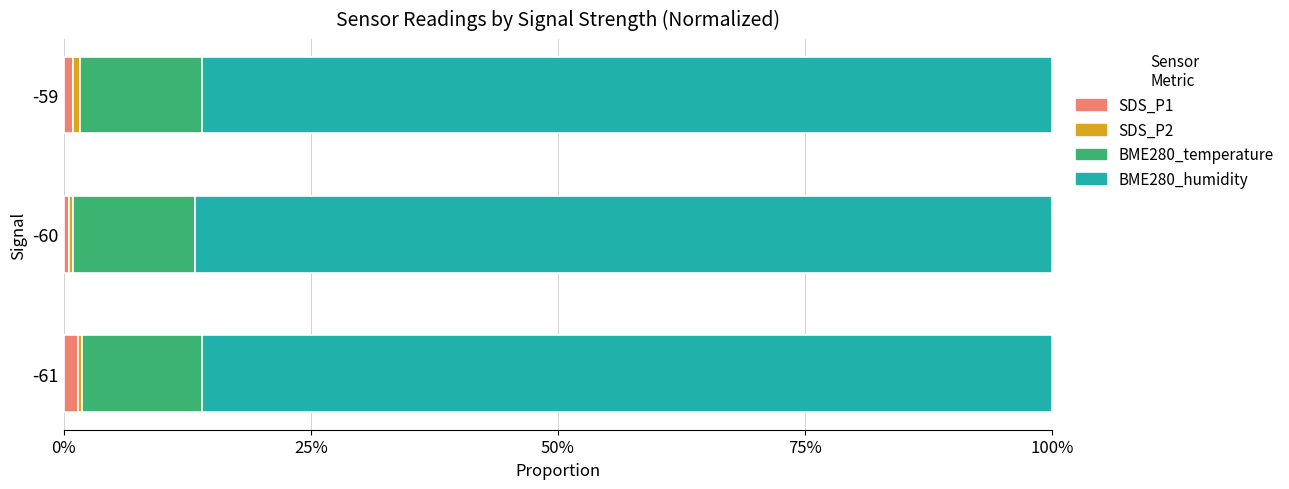

At how many categories does at least one series exceed 0?

3